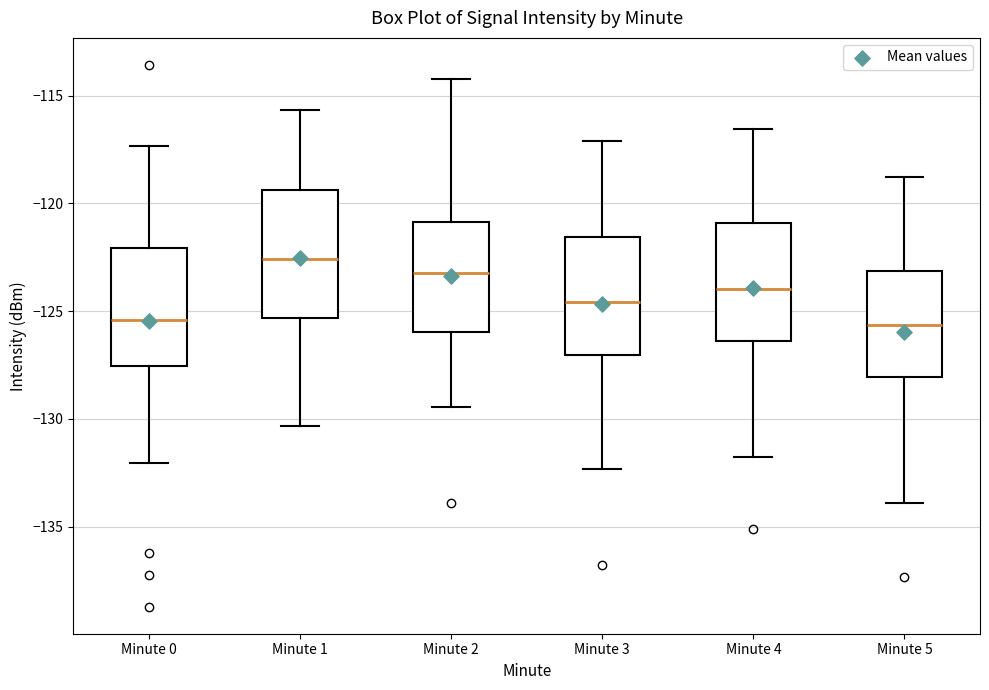

Where is the upper edge of the box for Minute 0 on the y-axis? The values are not printed on the chart, so give them approximately, as read against the axis.

-122.0